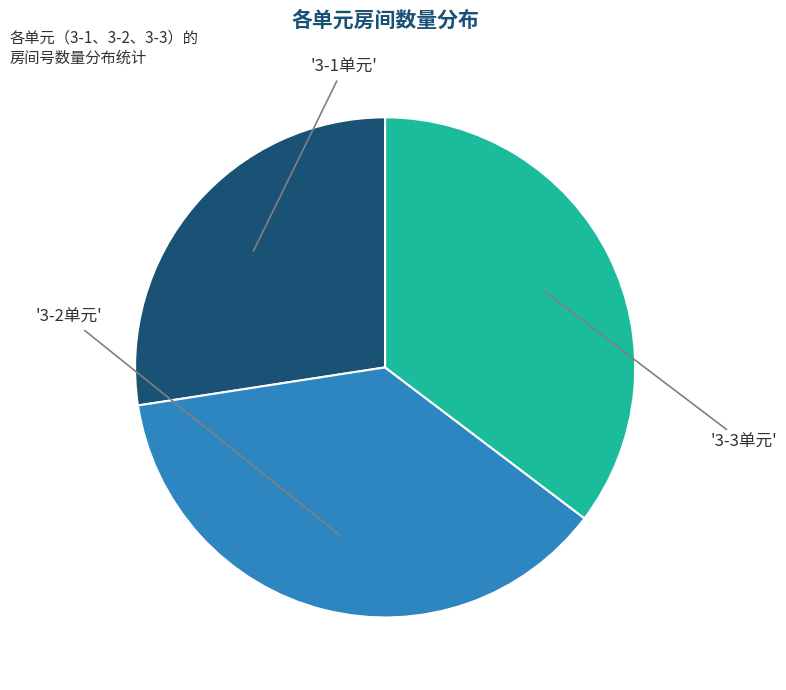

Does any single category account for the majority?

No